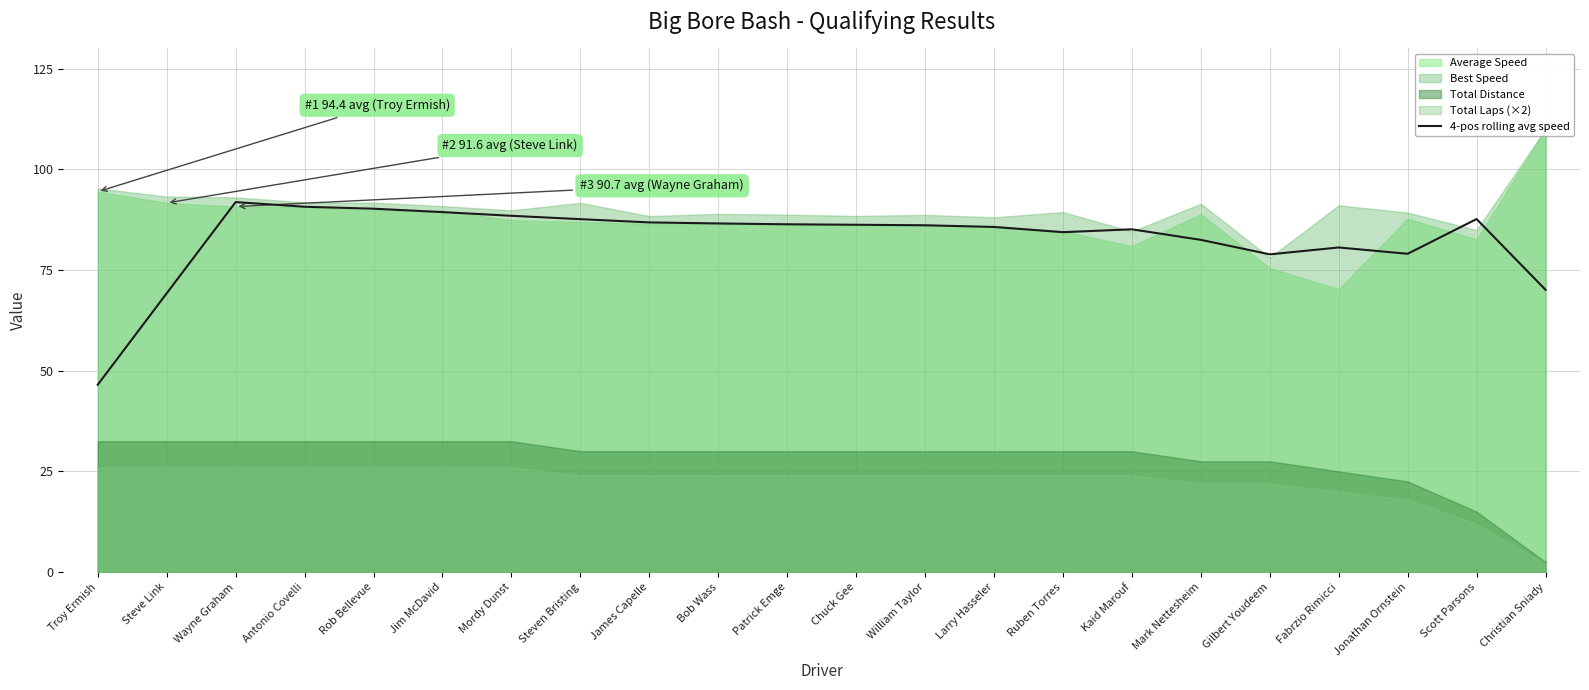

The chart shows a value of 50.5 at Mark Nettesheim. True or false?

False